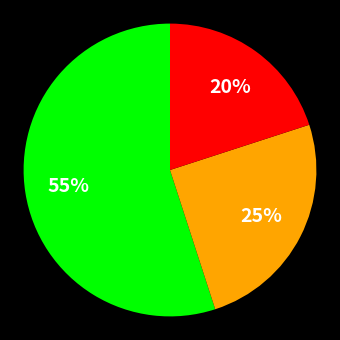

Count the number of slices in the pie.

3